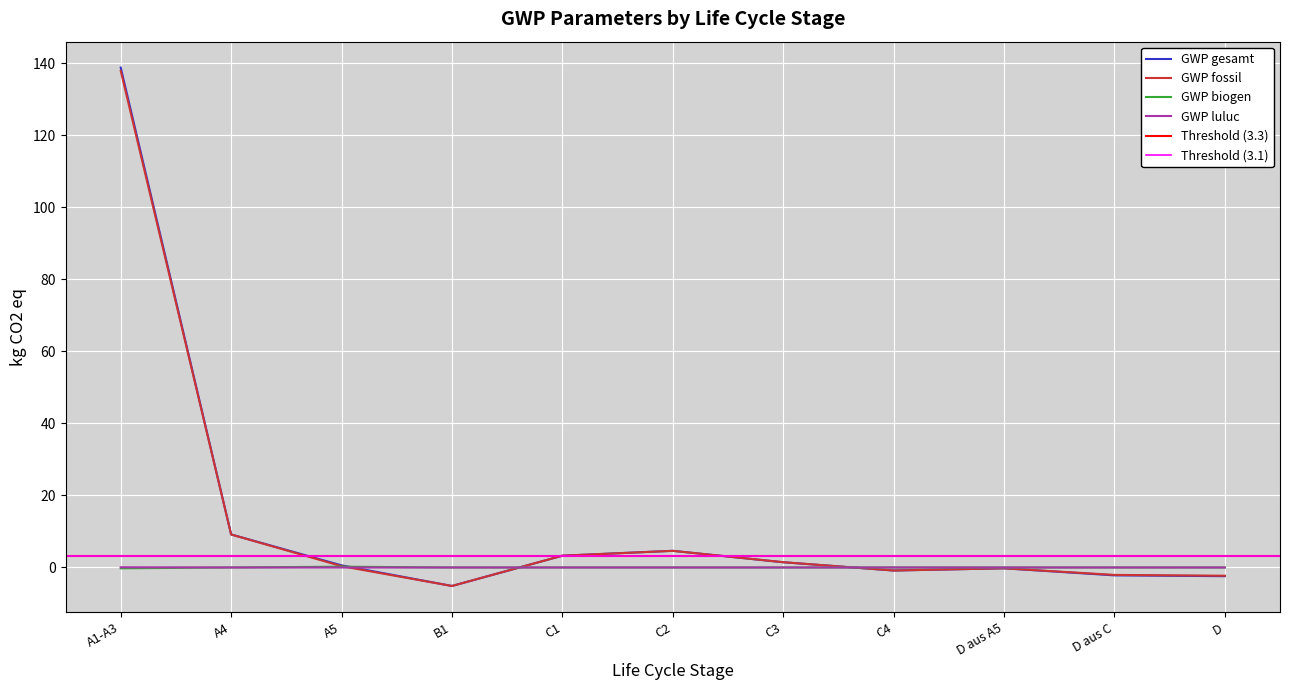

Read the GWP gesamt value at C4.

-0.8